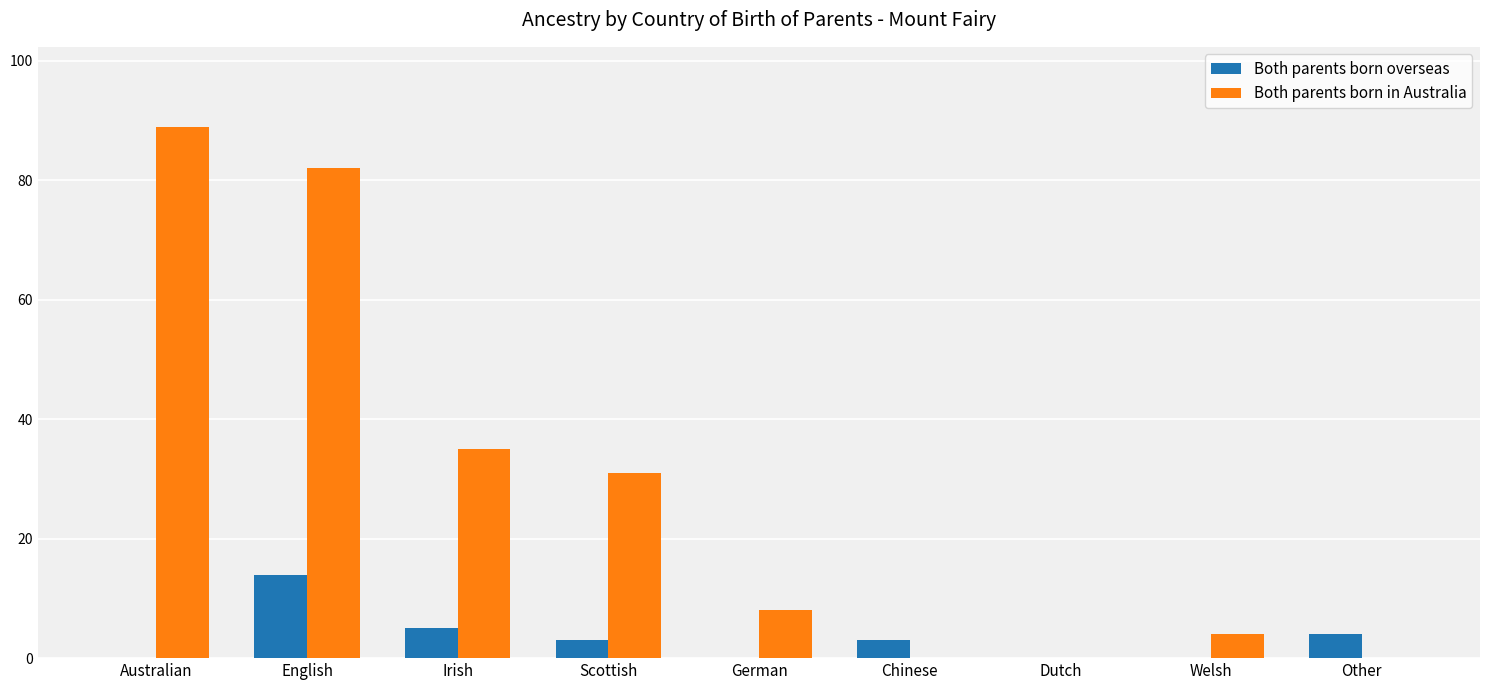

Which series has the largest total across all categories?

Both parents born in Australia